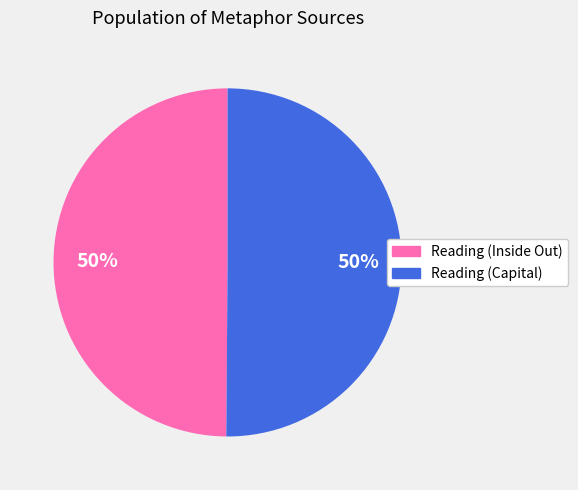

Is it true that Reading (Inside Out) is 50% of the pie?

True